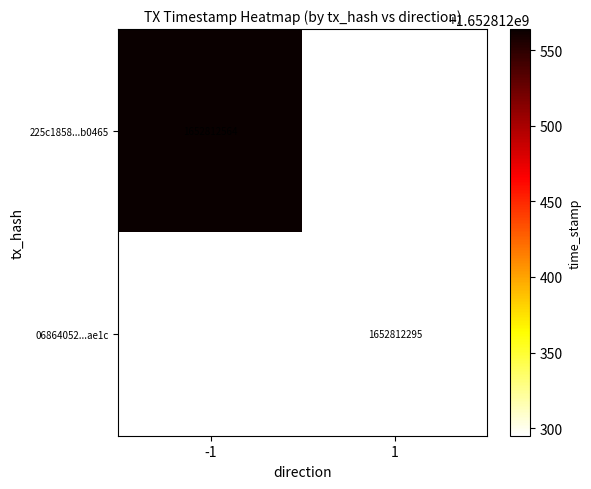

What is the difference between the 225c1858a3da25899816e9bd9111f18edab0465 values at time_stamp and direction?

1652812565